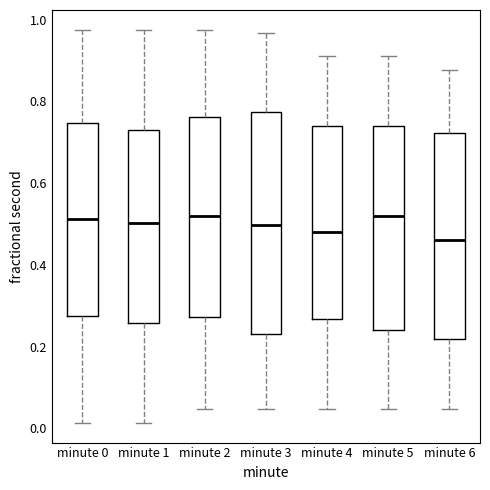

Reading left to right, transcribe this box plot: for each box, give where its median line is, the range the box spans, and where its two whiskers end, as read against the y-axis. The values are not printed on the chart, so give them approximately, as read against the axis.

minute 0: median 0.52, box 0.28 to 0.74, whiskers 0.02 to 0.98
minute 1: median 0.50, box 0.26 to 0.72, whiskers 0.02 to 0.98
minute 2: median 0.52, box 0.28 to 0.76, whiskers 0.04 to 0.98
minute 3: median 0.50, box 0.24 to 0.78, whiskers 0.04 to 0.96
minute 4: median 0.48, box 0.26 to 0.74, whiskers 0.04 to 0.92
minute 5: median 0.52, box 0.24 to 0.74, whiskers 0.04 to 0.92
minute 6: median 0.46, box 0.22 to 0.72, whiskers 0.04 to 0.88